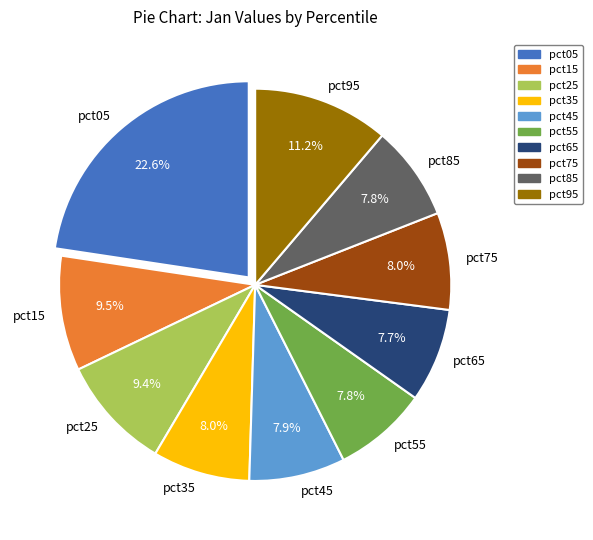

Does pct55 account for over 50% of the chart?

No